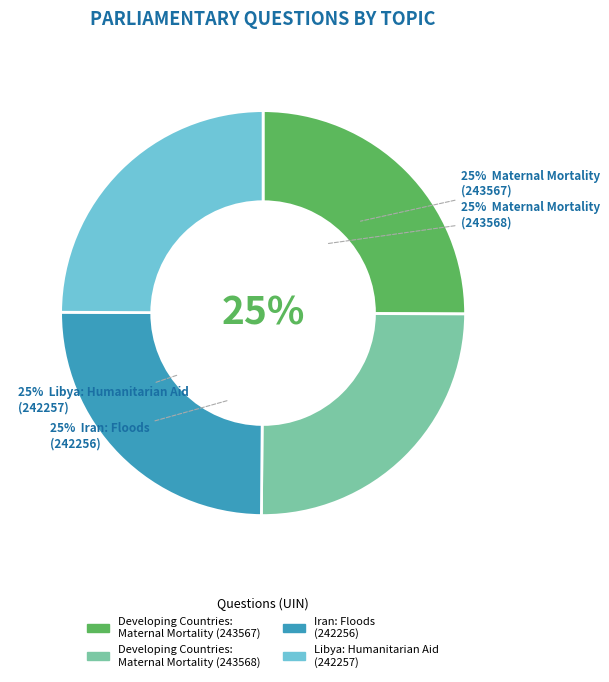

Rank the categories by value from highest to lowest.

Developing Countries:
Maternal Mortality (243568), Developing Countries:
Maternal Mortality (243567), Libya: Humanitarian Aid
(242257), Iran: Floods
(242256)